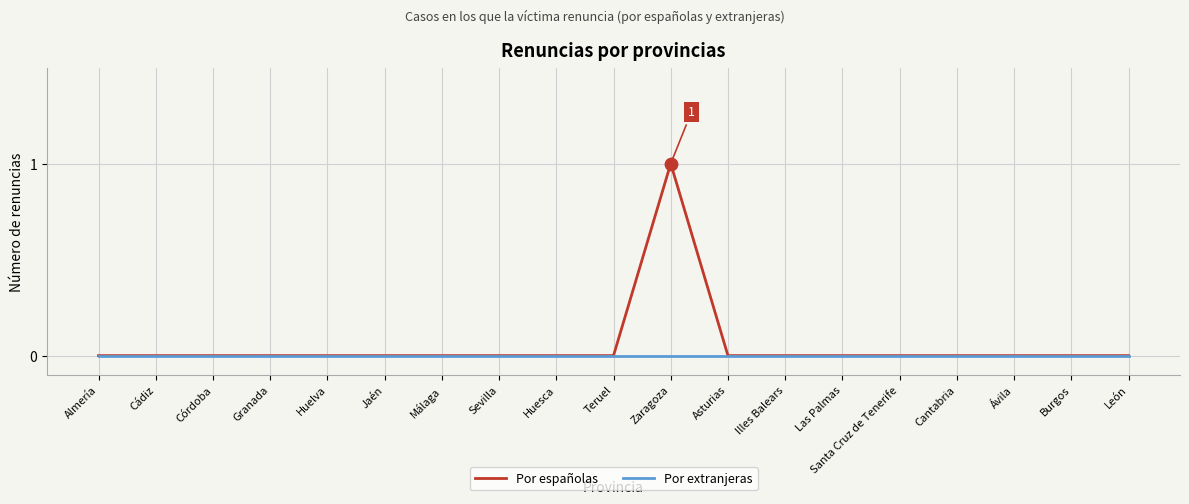

At which category is the sum across all series the highest?

Zaragoza